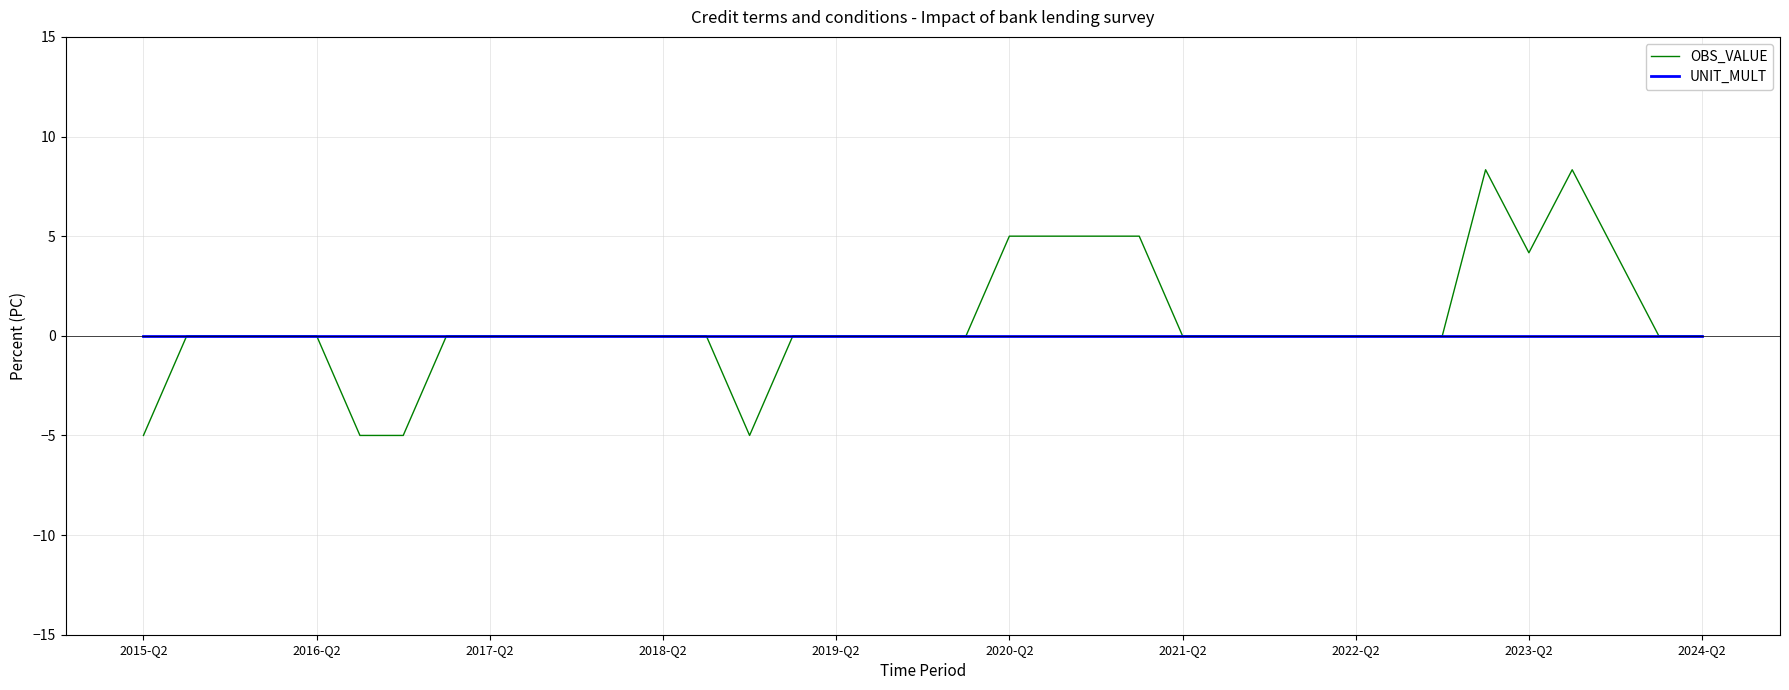

Which series has the largest range (max minus min)?

OBS_VALUE